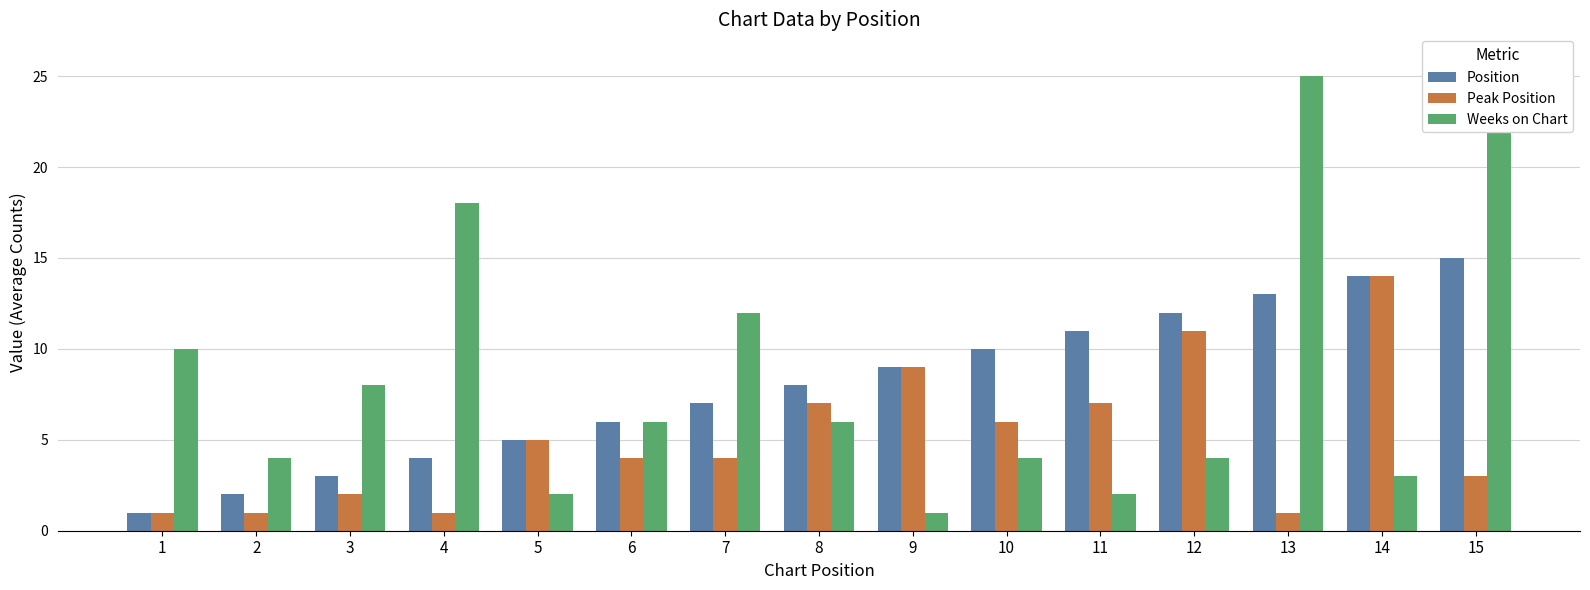

What is the difference between the maximum and minimum values in the Weeks on Chart series?

25